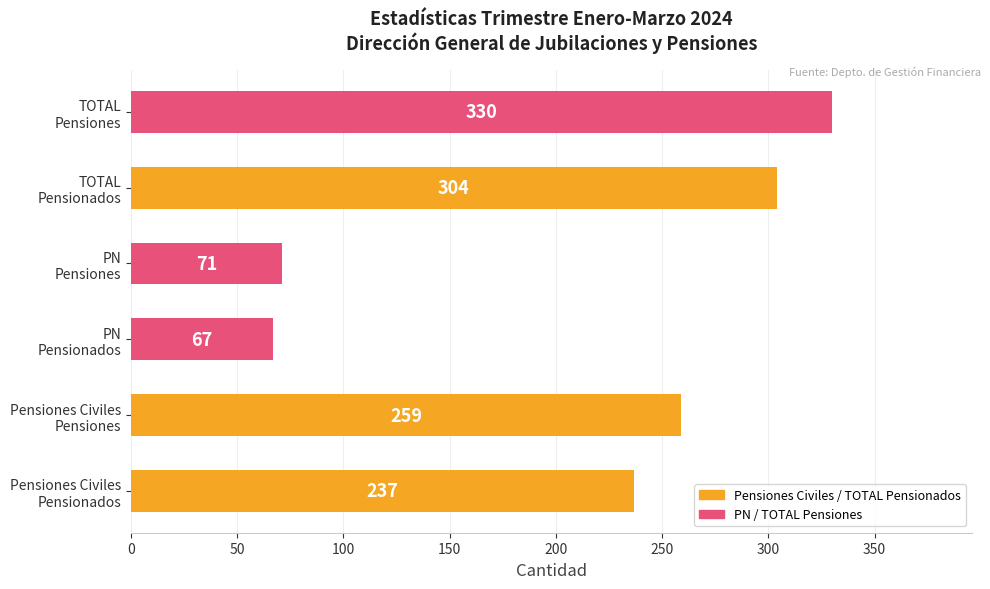

List the labels in order of value, smallest first.

PN
Pensionados, PN
Pensiones, Pensiones Civiles
Pensionados, Pensiones Civiles
Pensiones, TOTAL
Pensionados, TOTAL
Pensiones